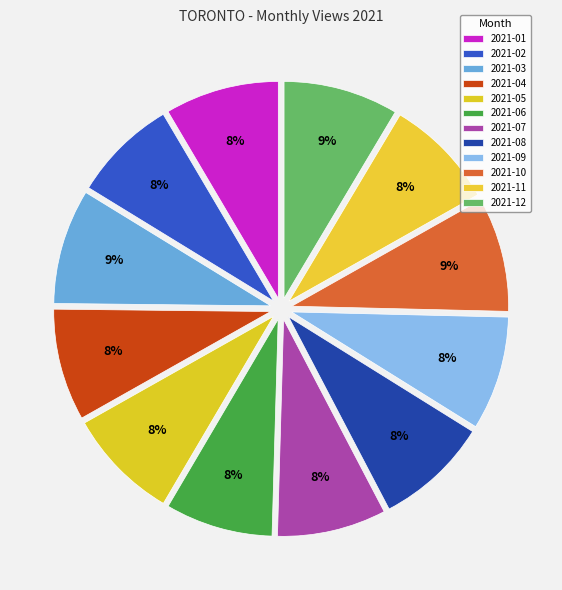

Rank the categories by value from lowest to highest.

2021-02, 2021-06, 2021-07, 2021-11, 2021-04, 2021-05, 2021-08, 2021-09, 2021-01, 2021-10, 2021-12, 2021-03